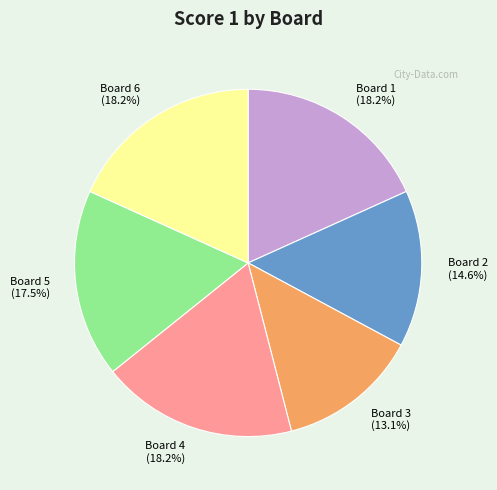

To the nearest percent, what is the difference between the Board 1 and Board 2 slice percentages?

4%